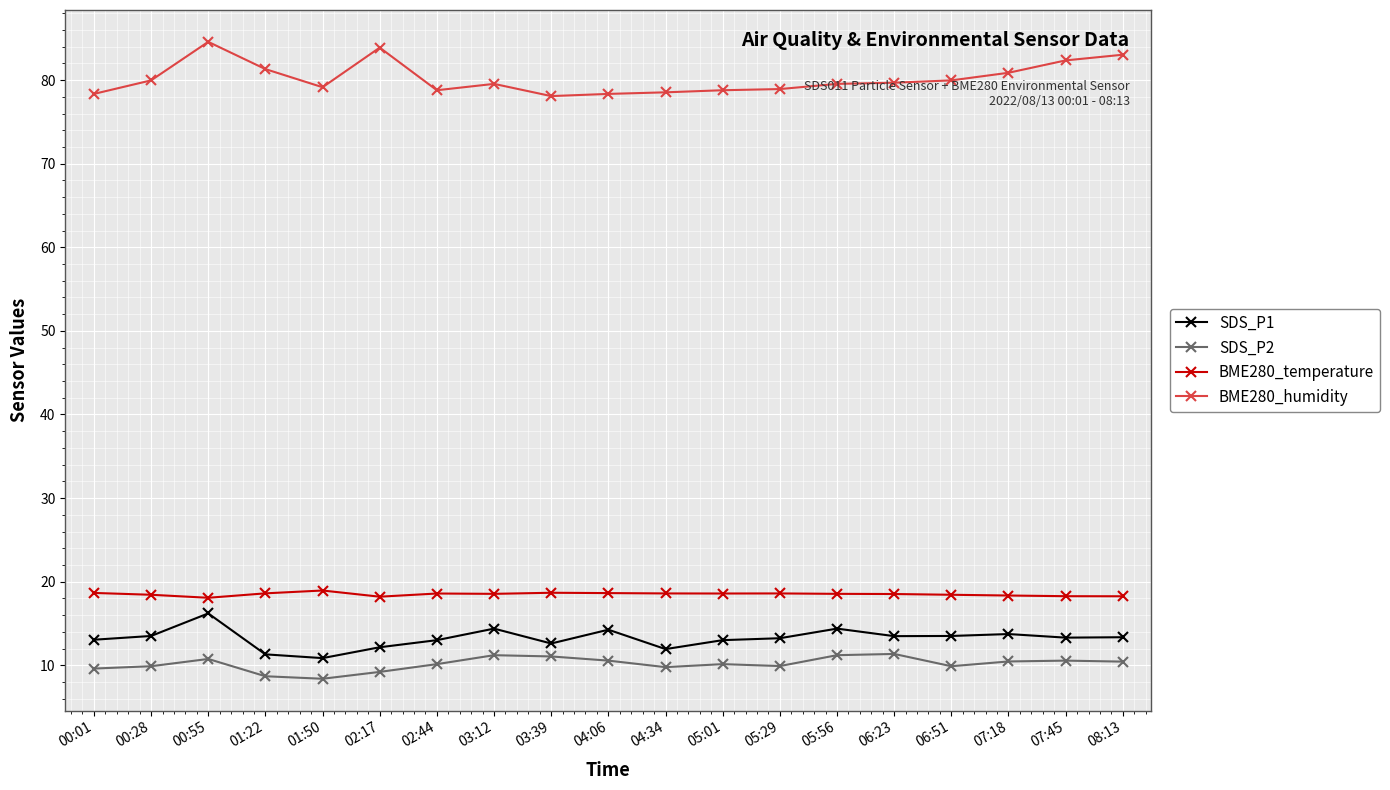

True or false: SDS_P2 and SDS_P1 cross at least once.

False